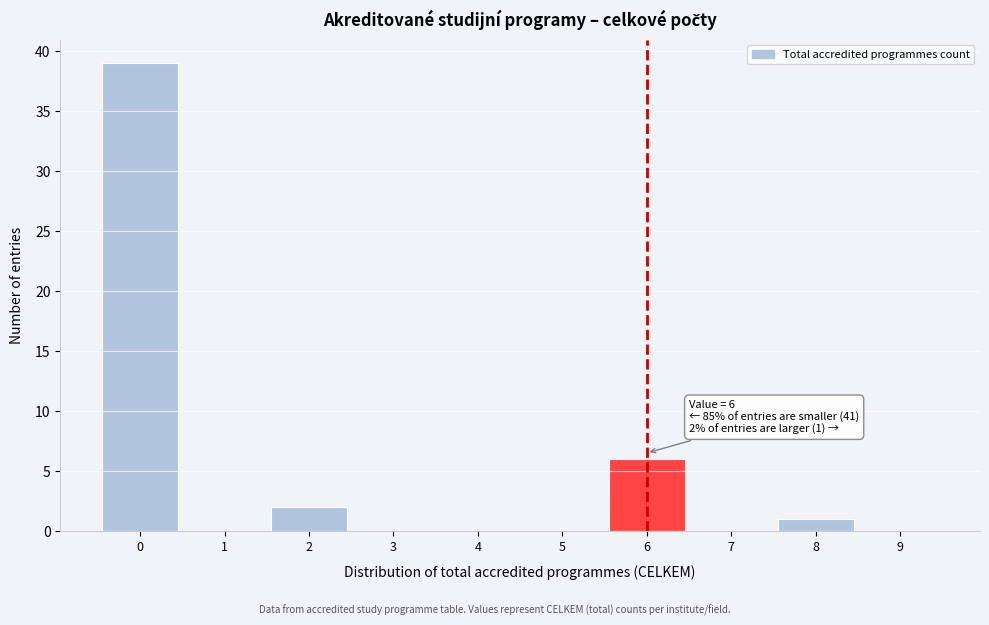

Which range on the x-axis has the tallest bar?

-0.5 to 0.5